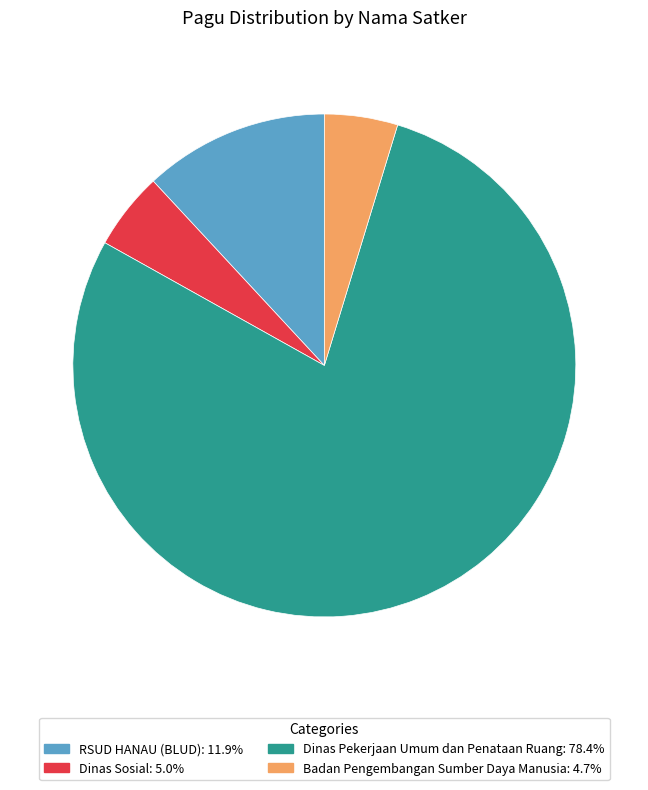

Does any single category account for the majority?

Yes